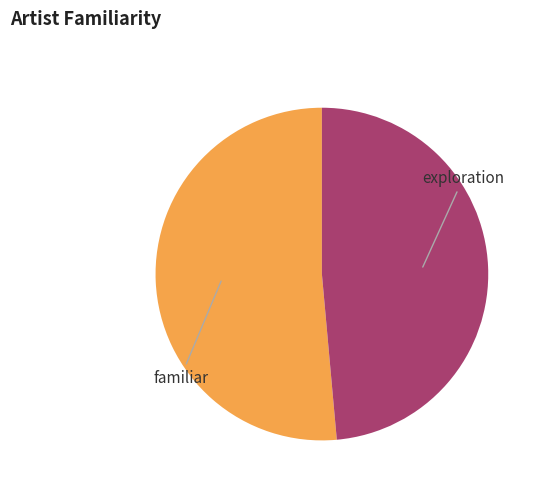

Between familiar and exploration, which is larger?

familiar